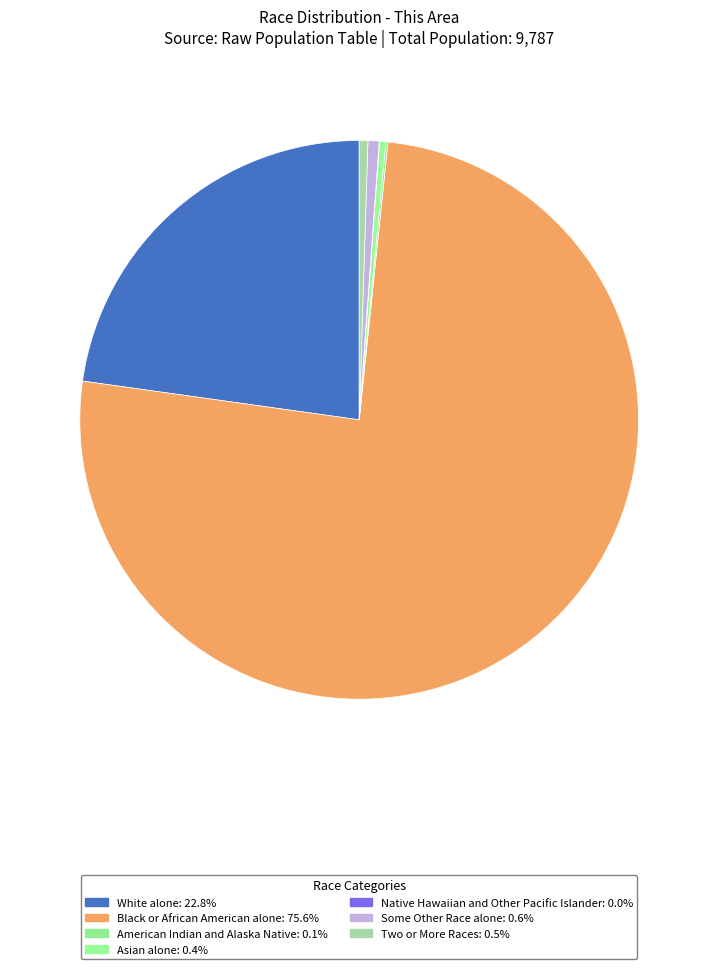

To the nearest percent, what is the difference between the White alone and American Indian and Alaska Native slice percentages?

23%